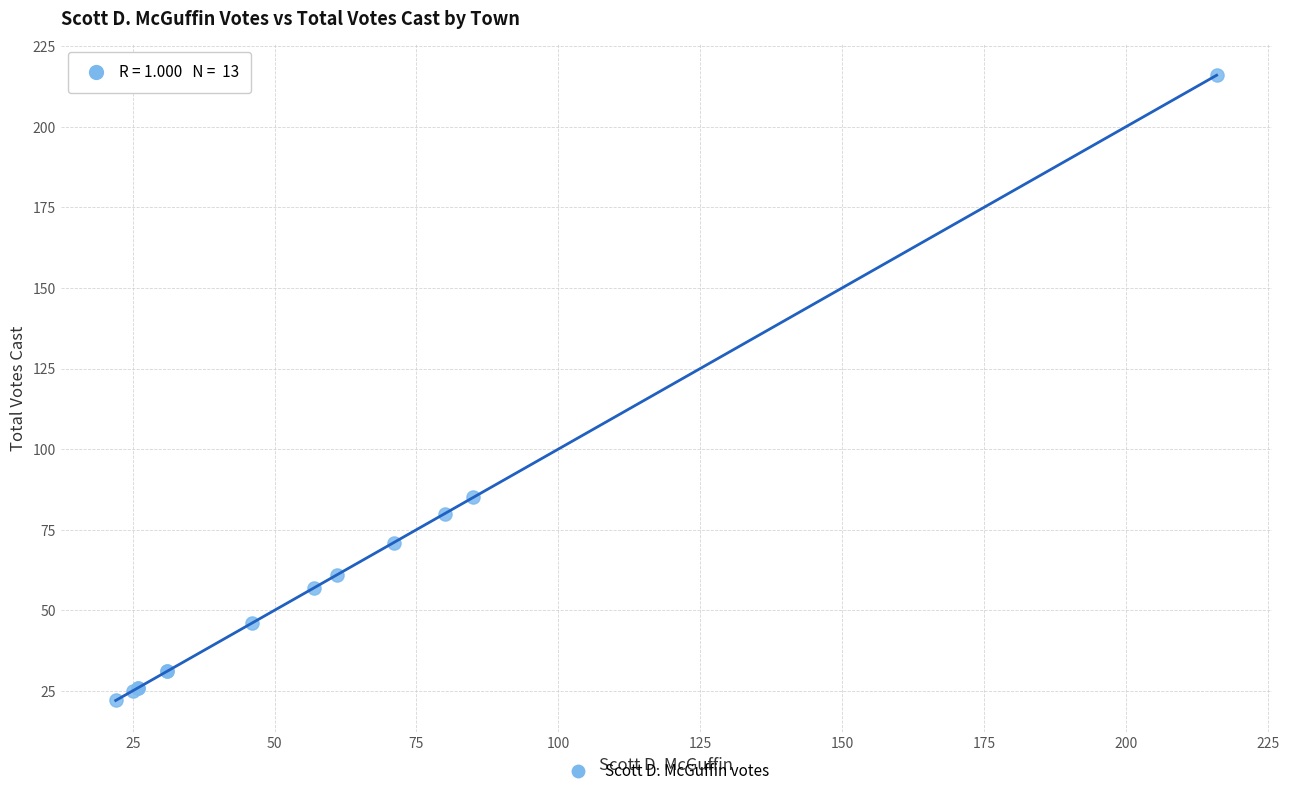

What Y value in the scatter plot is closest to 119?

85